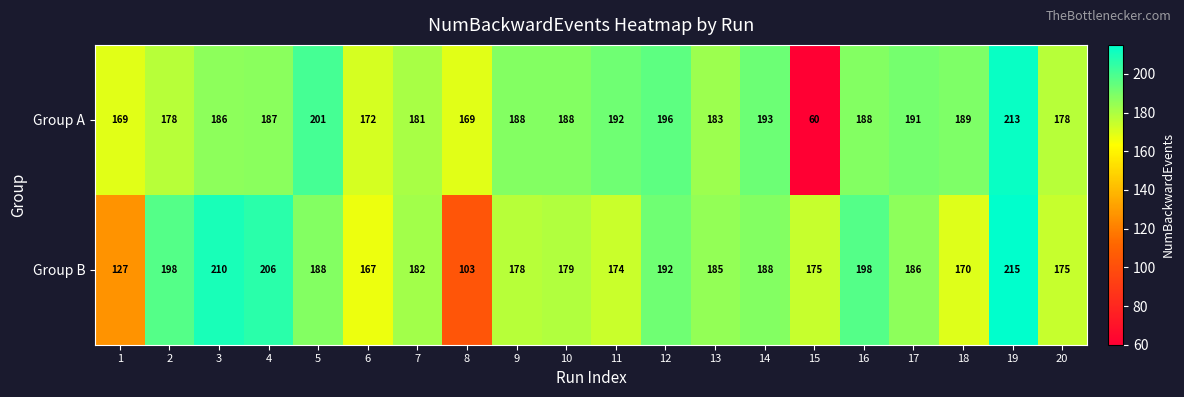

The value of Group A at 8 is 59. True or false?

False